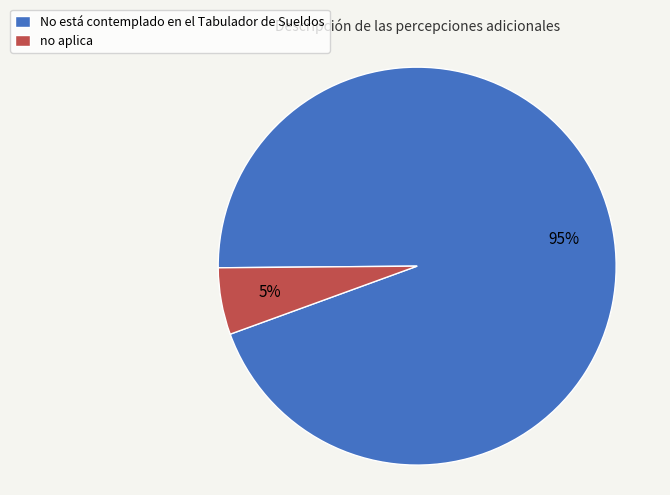

To the nearest percent, what is the combined percentage of no aplica and No está contemplado en el Tabulador de Sueldos?

100%